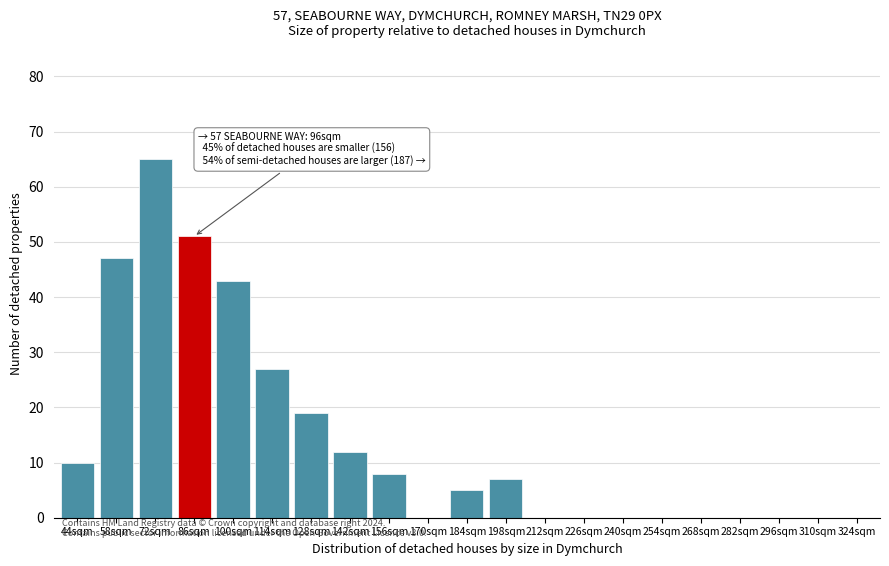

Reading left to right, extract all data points from this chart.

44sqm=10	58sqm=47	72sqm=65	86sqm=51	100sqm=43	114sqm=27	128sqm=19	142sqm=12	156sqm=8	170sqm=0	184sqm=5	198sqm=7	212sqm=0	226sqm=0	240sqm=0	254sqm=0	268sqm=0	282sqm=0	296sqm=0	310sqm=0	324sqm=0